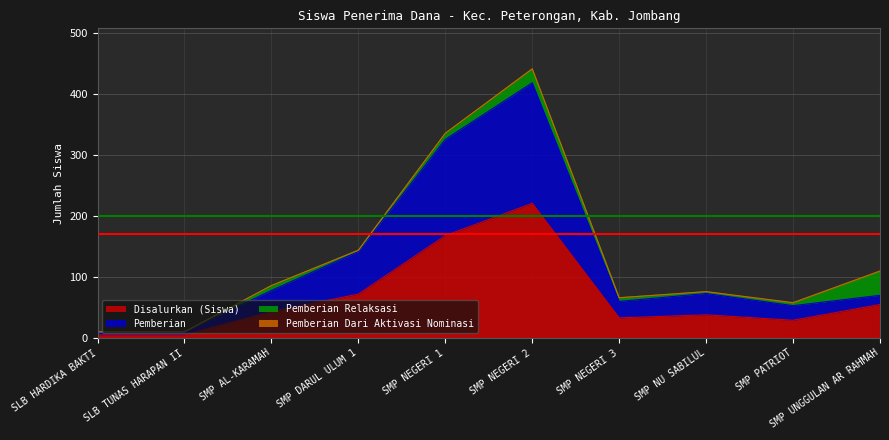

Where is the first local maximum for Disalurkan (Siswa)?

SMP NEGERI 2